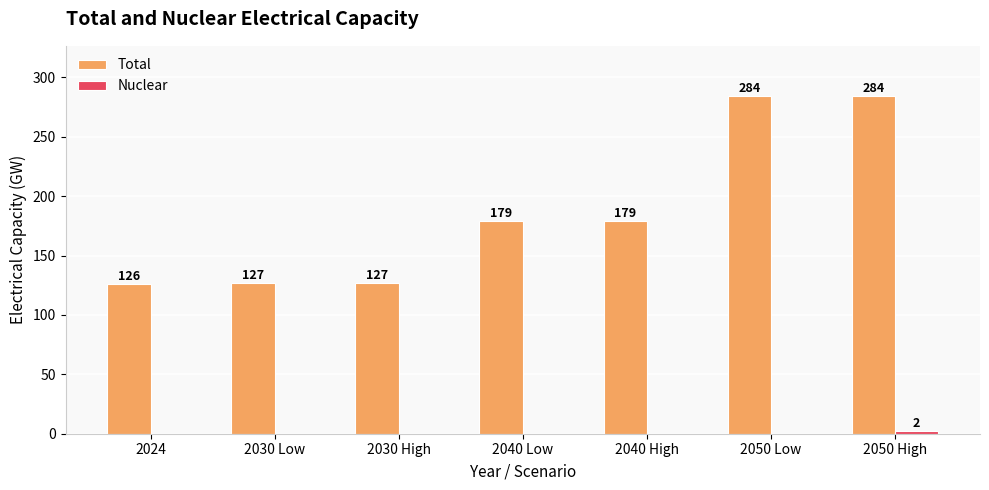

Between 2024 and 2050 Low, which series saw the biggest shift?

Total